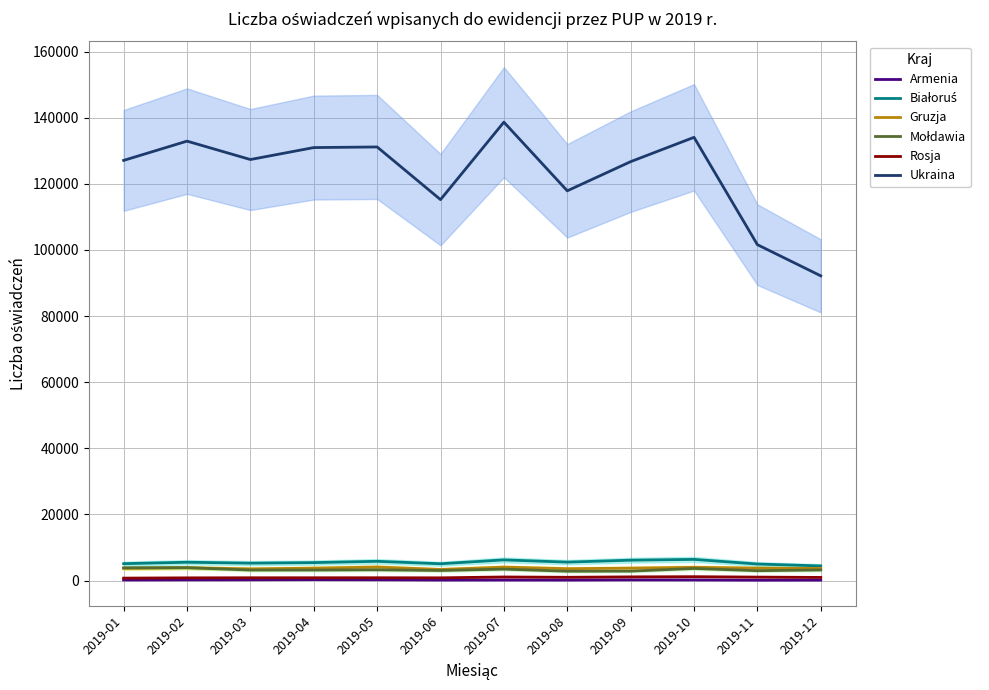

What is the smallest value displayed?

131